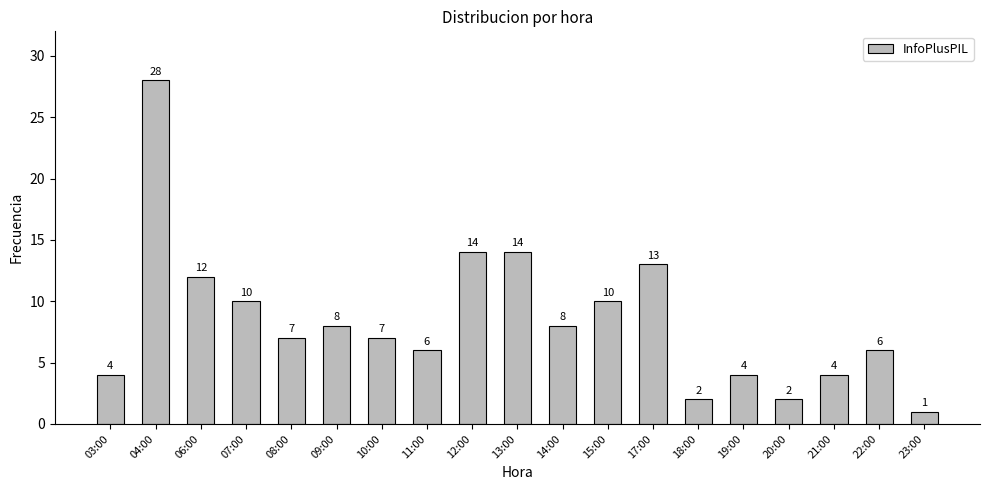

True or false: the data shows 2 at 11:00.

False